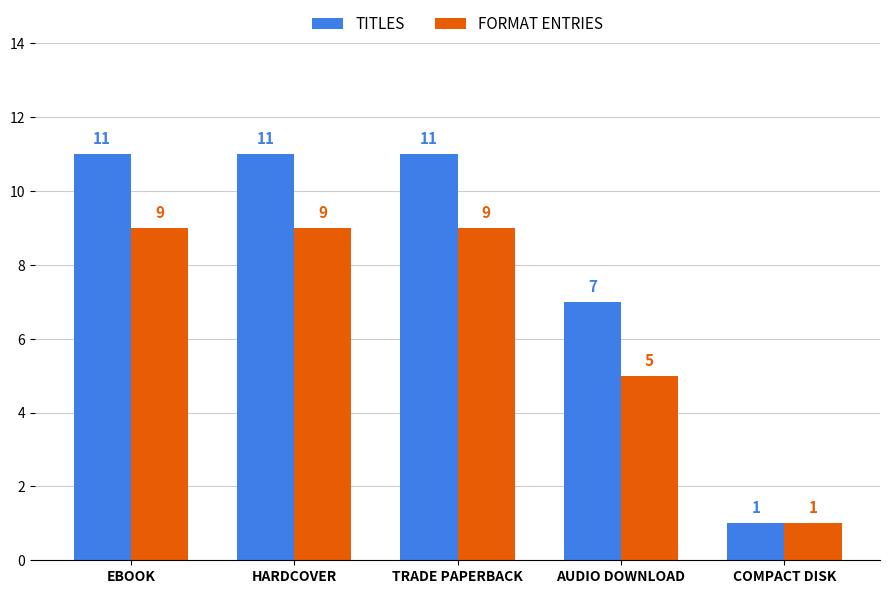

How many bars are there in each group?

2